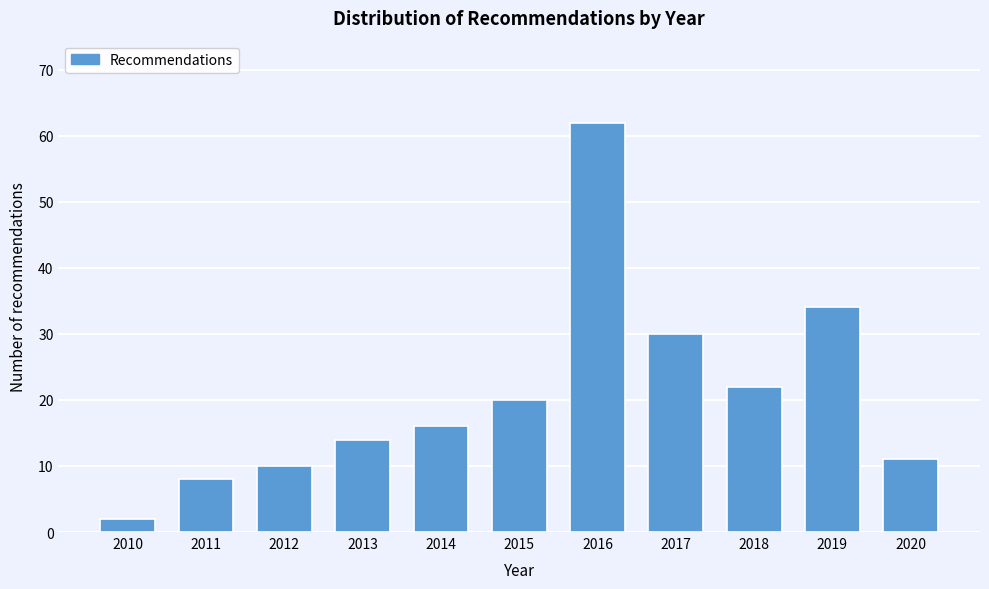

Reading right to left, what are all the values shown in this chart?

2020=11	2019=34	2018=22	2017=30	2016=62	2015=20	2014=16	2013=14	2012=10	2011=8	2010=2